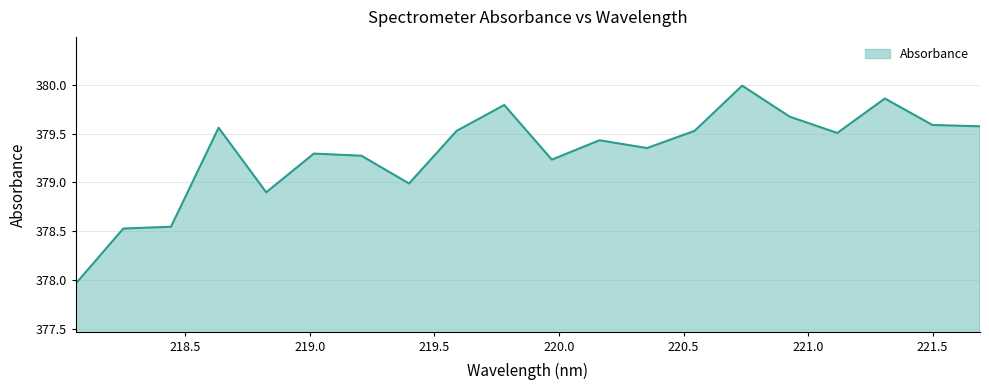

What is the average value?

379.3